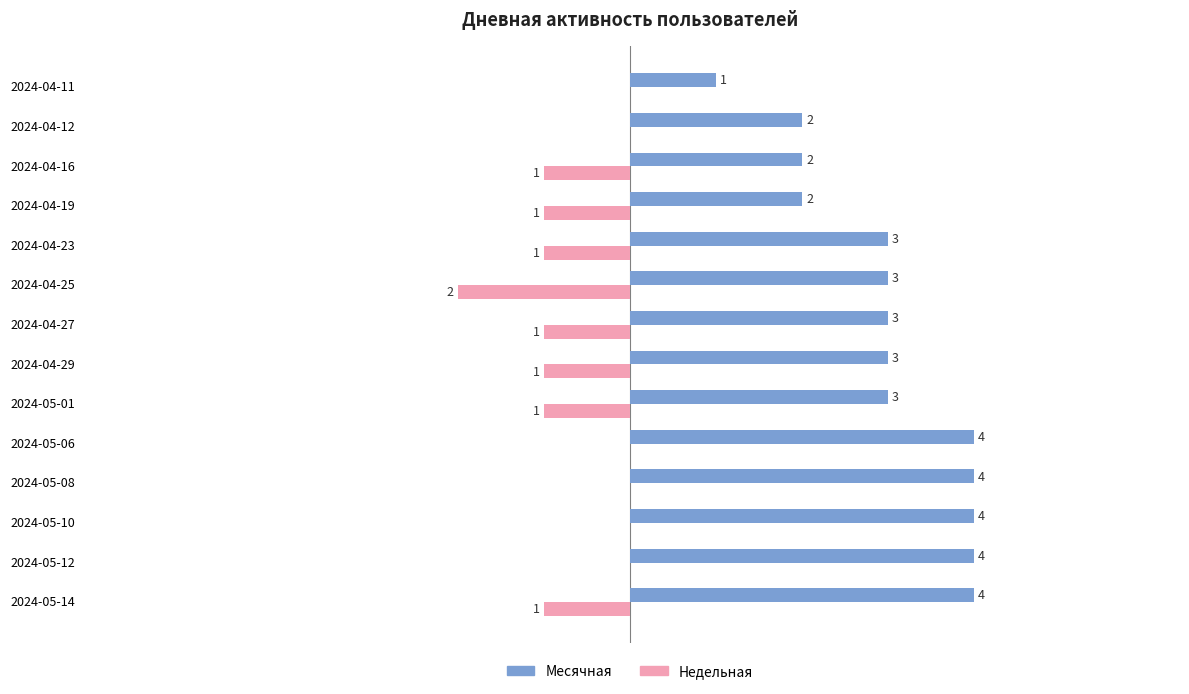

What are all the series names shown in the legend?

Месячная, Недельная